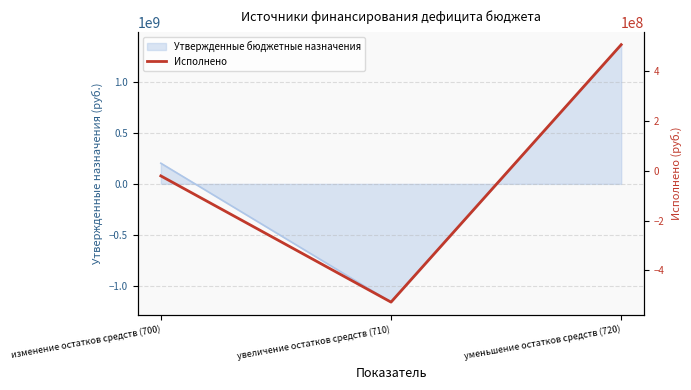

Between уменьшение остатков средств (720) and изменение остатков средств (700), which is larger?

уменьшение остатков средств (720)